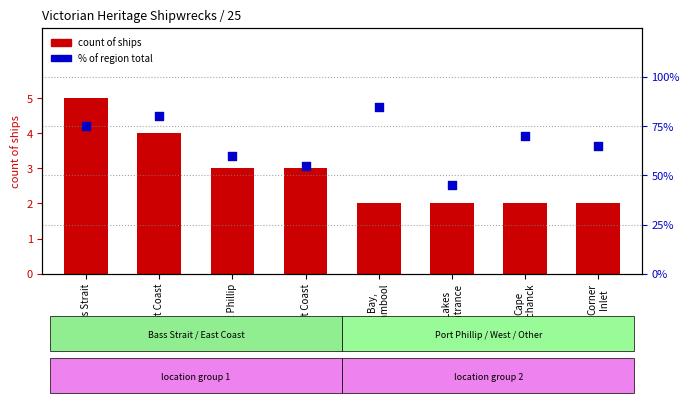

At which category is the sum across all series the highest?

Lady Bay,
Warrnambool